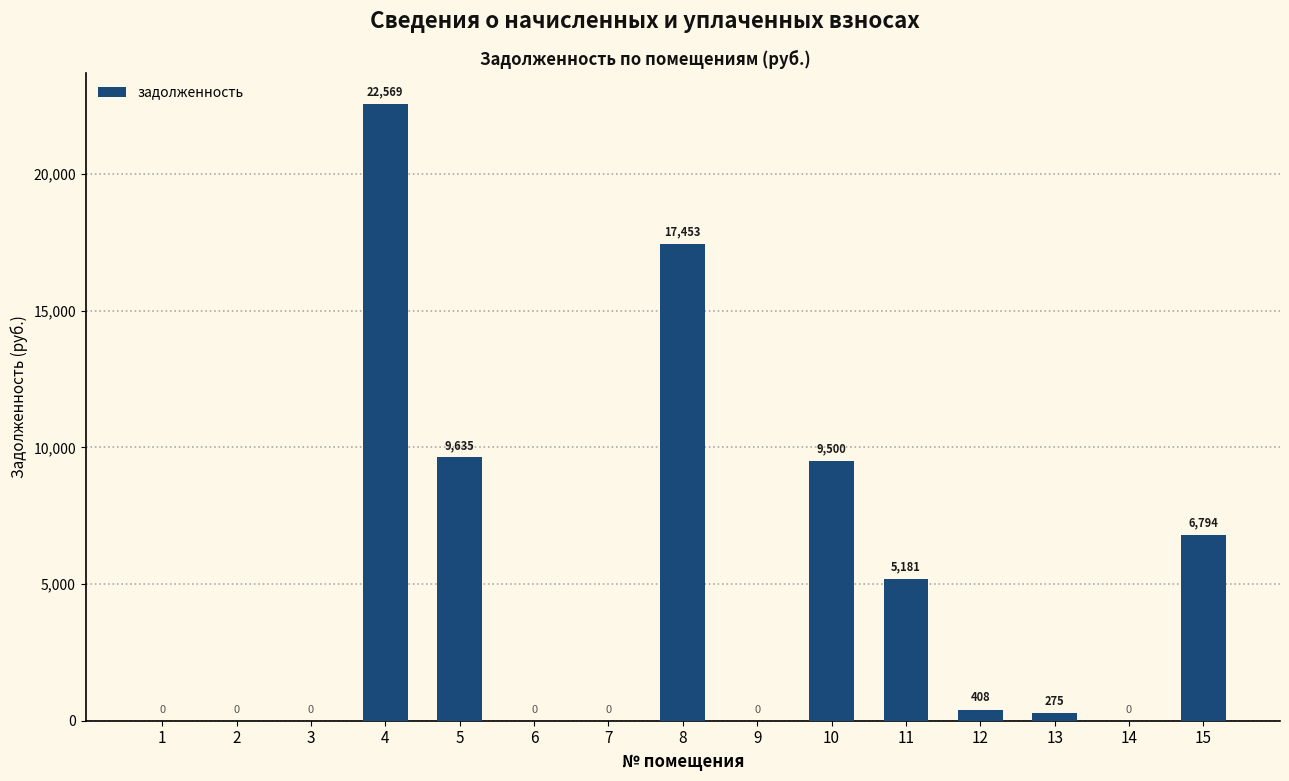

Which label corresponds to the largest value in the chart?

4